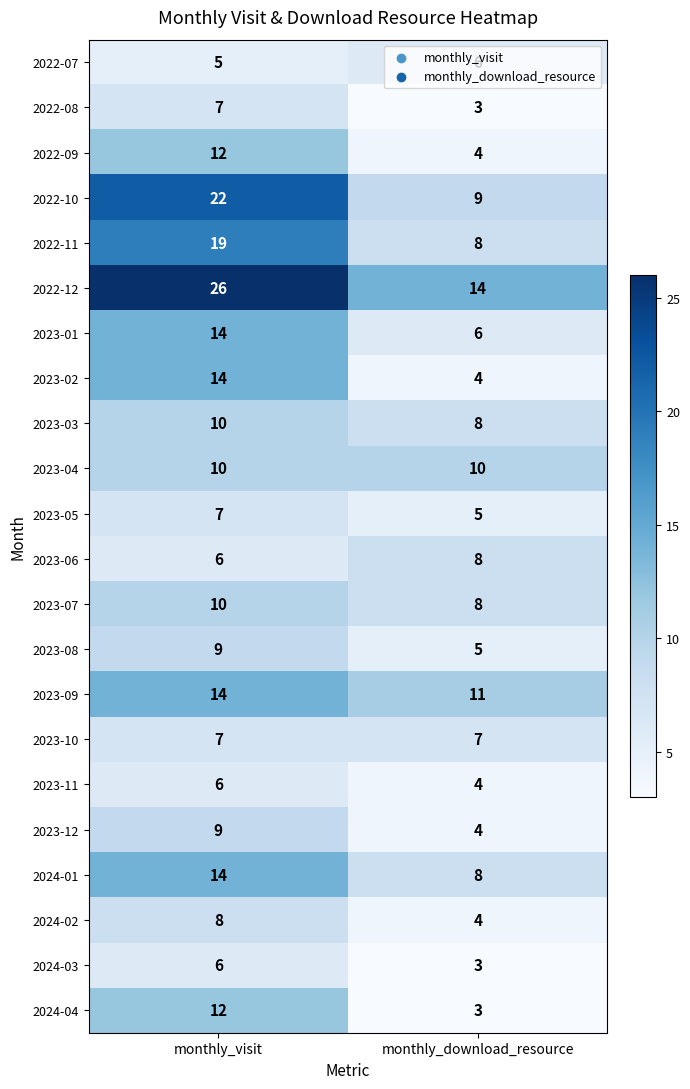

Which category has the highest value in the 2024-02 series?

monthly_visit